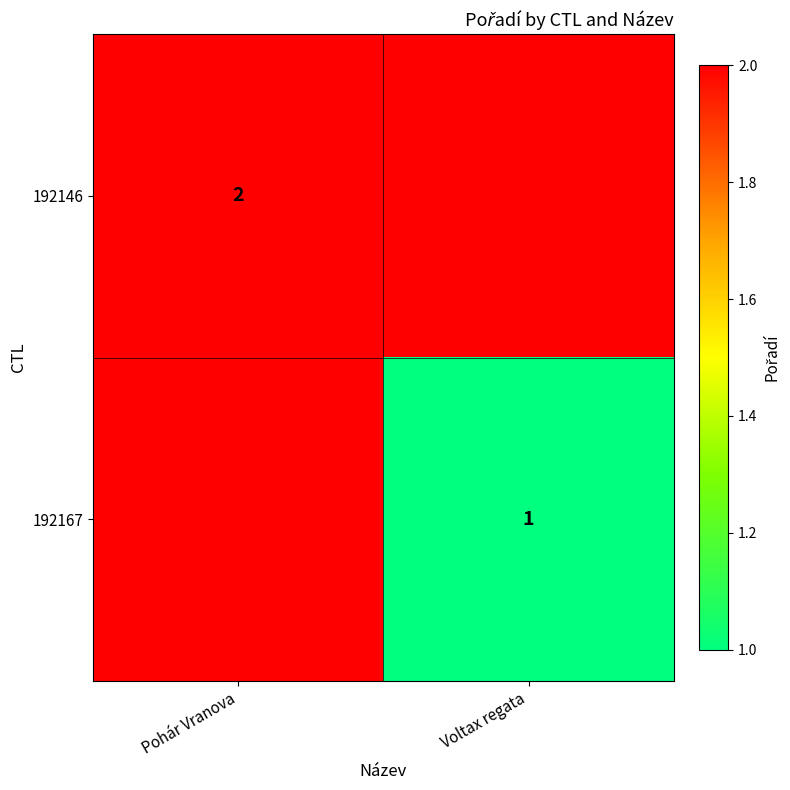

At how many categories does at least one series exceed 1?

2